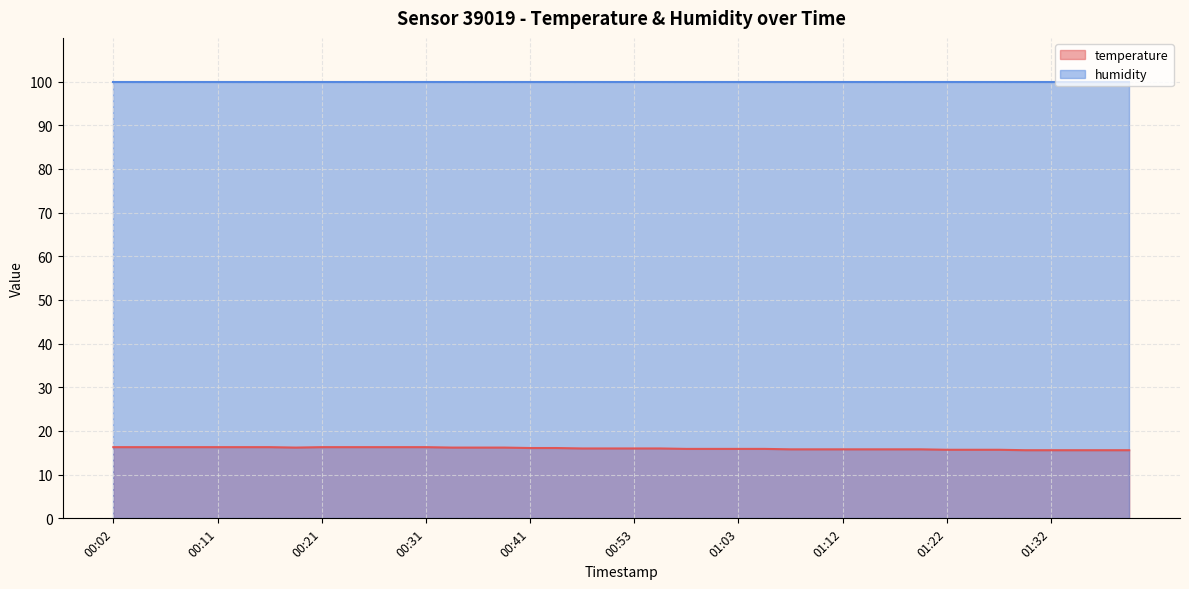

What is the sum of all values?

640.1